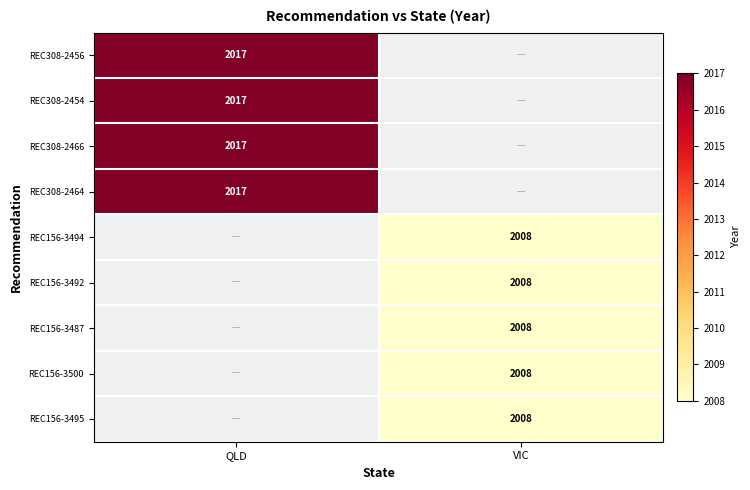

Is it true that REC156-3495 equals 2008 at VIC?

True